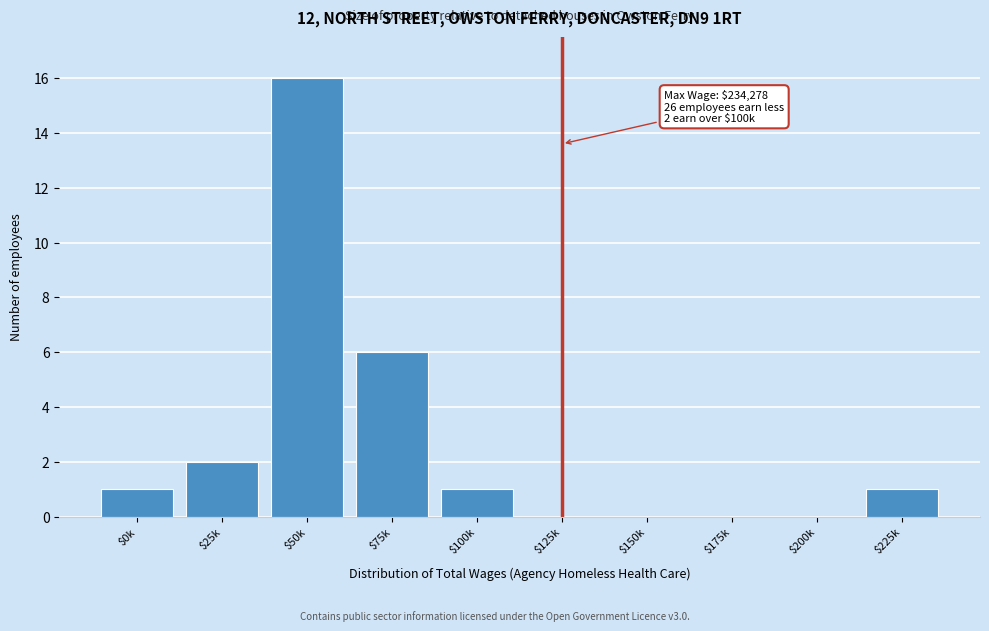

Which category has the highest value across all series?

$50k